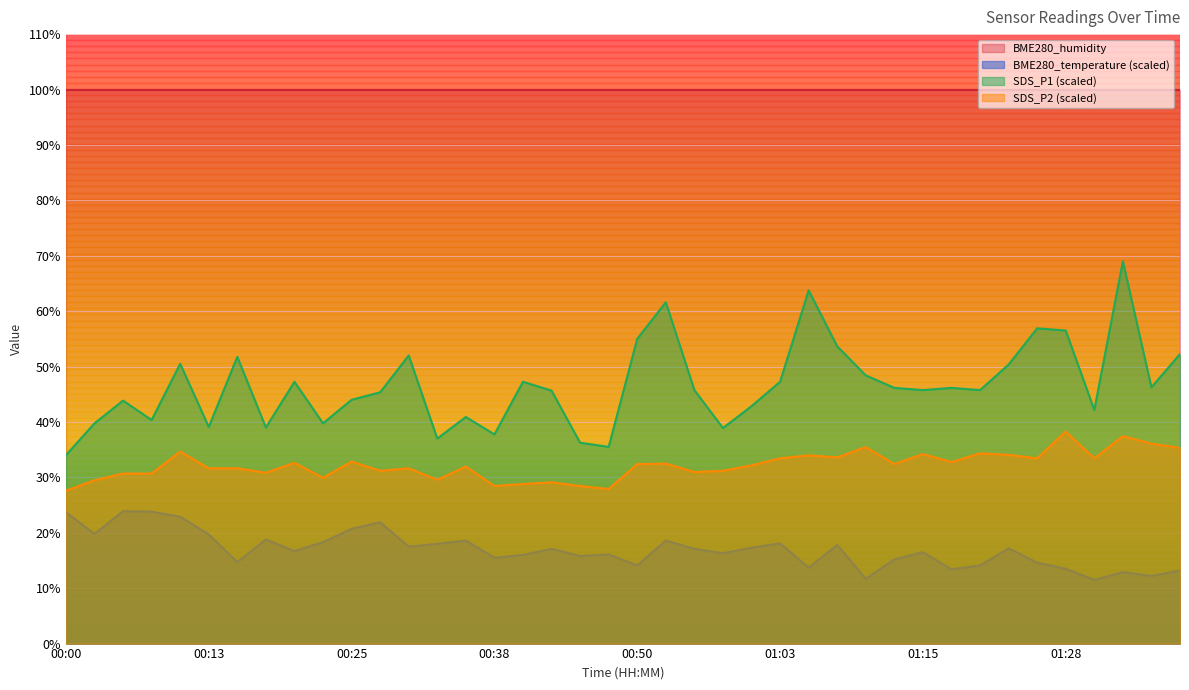

Reading left to right, what are all the values shown in this chart?

BME280_temperature: 23.7	19.8	23.9	23.8	22.9	19.7	14.7	18.8	16.7	18.3	20.7	21.9	17.5	18.0	18.6	15.5	16.0	17.1	15.8	16.1	14.1	18.6	17.1	16.3	17.3	18.1	13.7	17.8	11.7	15.2	16.5	13.4	14.1	17.2	14.6	13.5	11.5	12.9	12.2	13.2
SDS_P1: 34.0	39.8	43.8	40.4	50.5	39.1	51.8	39.0	47.2	39.8	44.0	45.4	52.0	37.0	40.9	37.8	47.2	45.7	36.2	35.5	55.0	61.6	45.8	38.9	42.9	47.2	63.8	53.7	48.4	46.2	45.8	46.2	45.8	50.4	56.9	56.5	42.1	69.0	46.2	52.2
SDS_P2: 27.6	29.5	30.7	30.7	34.6	31.6	31.6	30.8	32.6	29.9	32.9	31.2	31.6	29.6	31.9	28.4	28.8	29.1	28.4	27.9	32.4	32.5	31.0	31.2	32.2	33.4	34.0	33.6	35.5	32.4	34.2	32.8	34.3	34.1	33.4	38.2	33.4	37.4	36.1	35.3